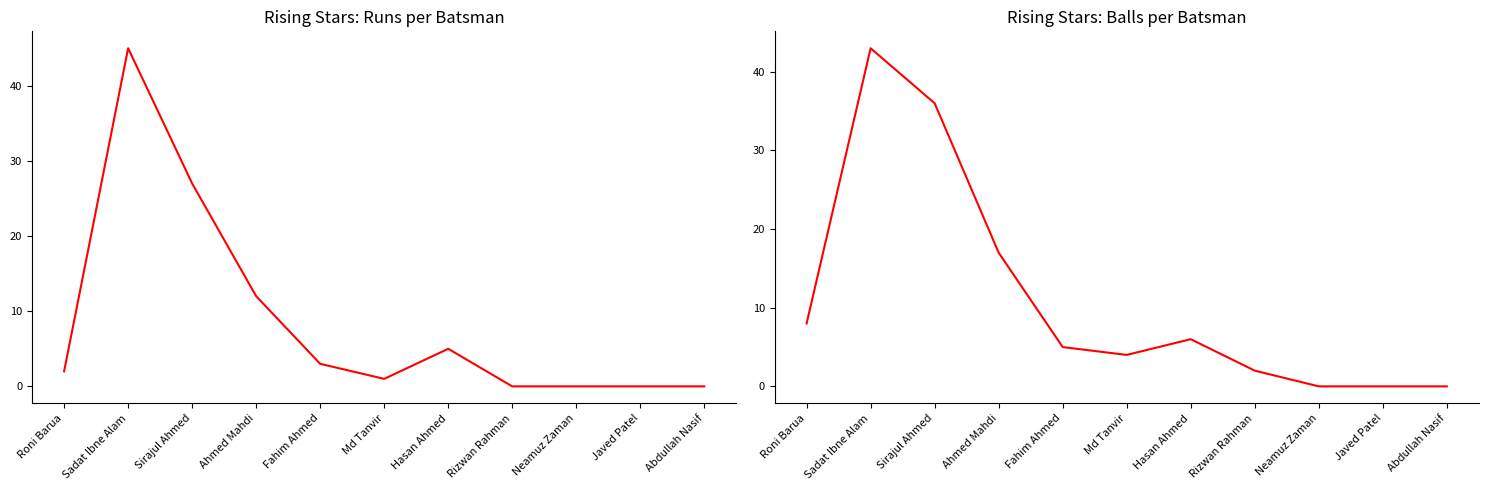

True or false: Balls and Runs intersect in this chart.

True